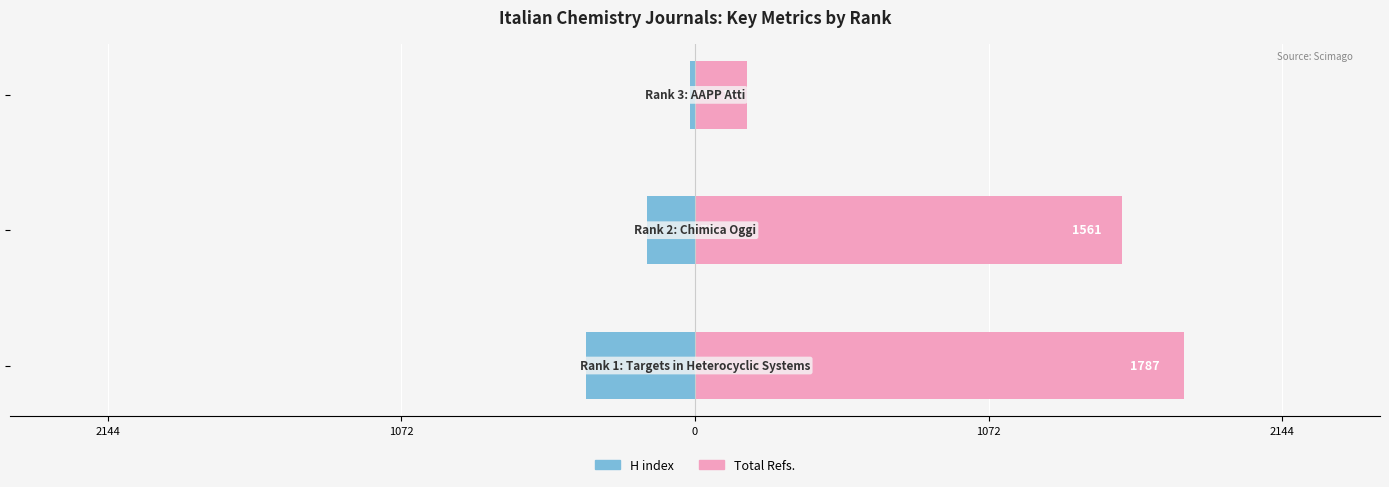

What is the approximate value of H index at 2144, to the nearest 50?

-400